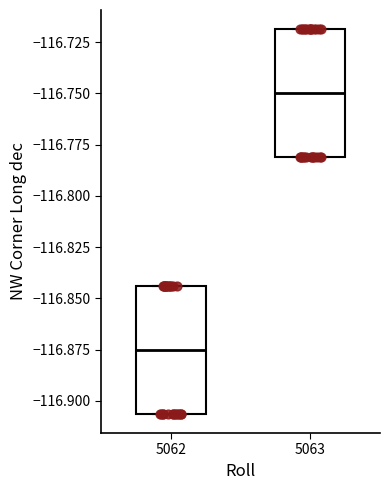

Reading left to right, transcribe this box plot: for each box, give where its median line is, the range the box spans, and where its two whiskers end, as read against the y-axis. The values are not printed on the chart, so give them approximately, as read against the axis.

5062: median -116.875, box -116.905 to -116.845, whiskers -116.905 to -116.845
5063: median -116.750, box -116.780 to -116.720, whiskers -116.780 to -116.720